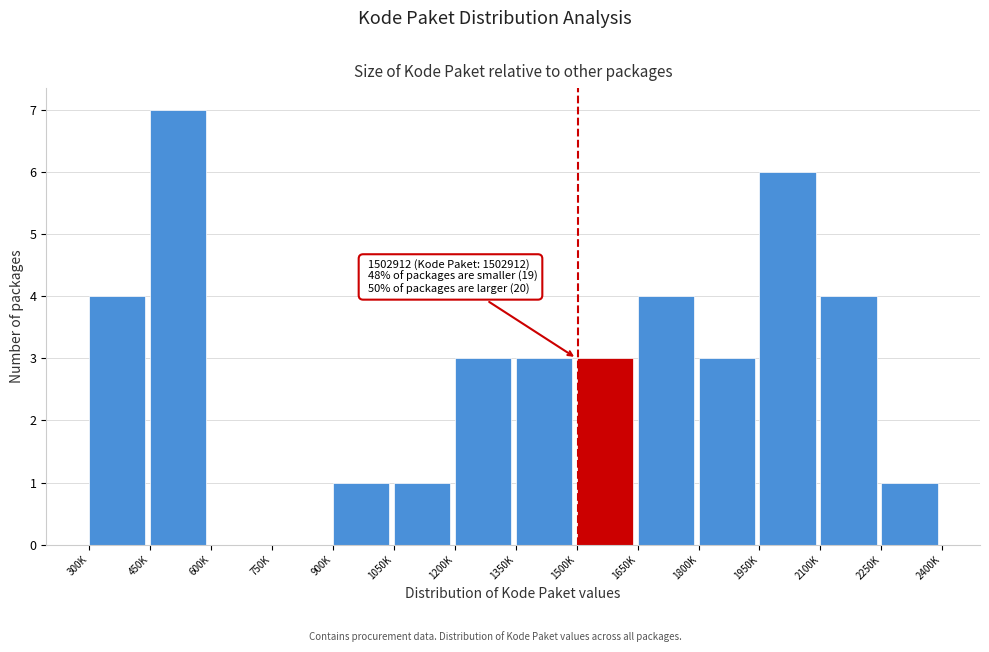

Reading left to right, what are all the values shown in this chart?

300K=4	450K=7	600K=0	750K=0	900K=1	1050K=1	1200K=3	1350K=3	1500K=3	1650K=4	1800K=3	1950K=6	2100K=4	2250K=1